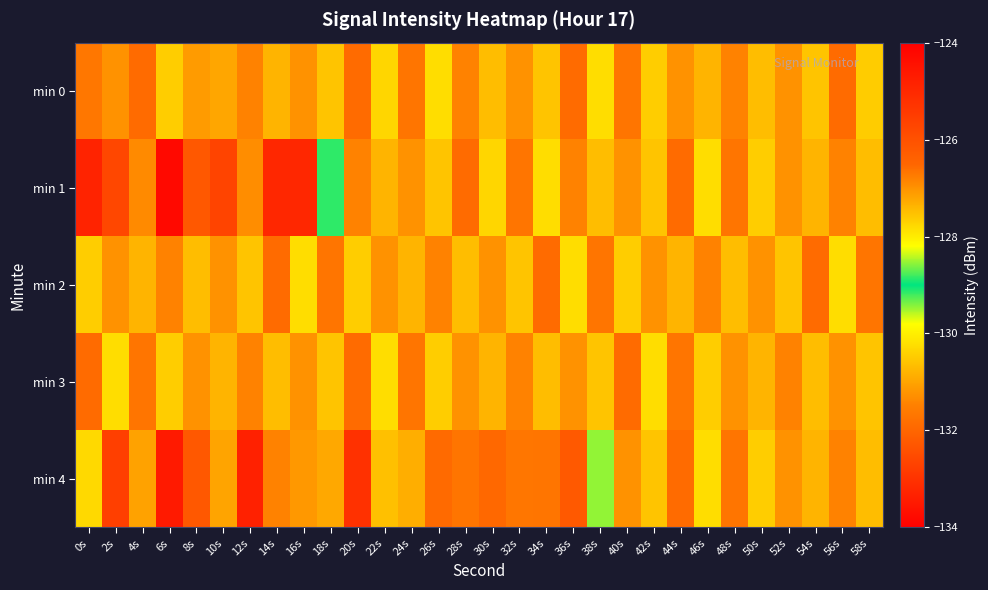

What is the difference between the highest and lowest values at 4s?

4.7